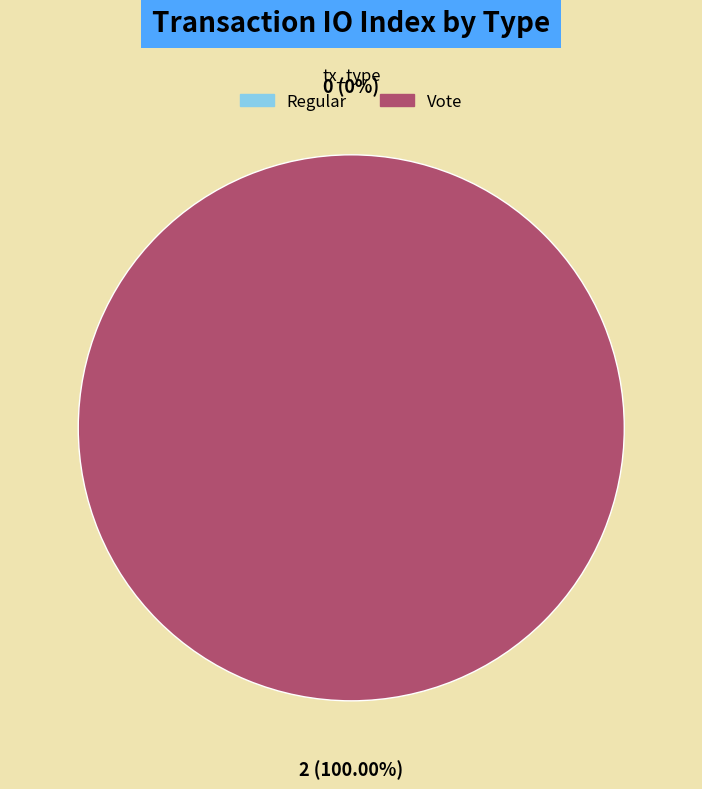

Which slice is the largest?

Vote